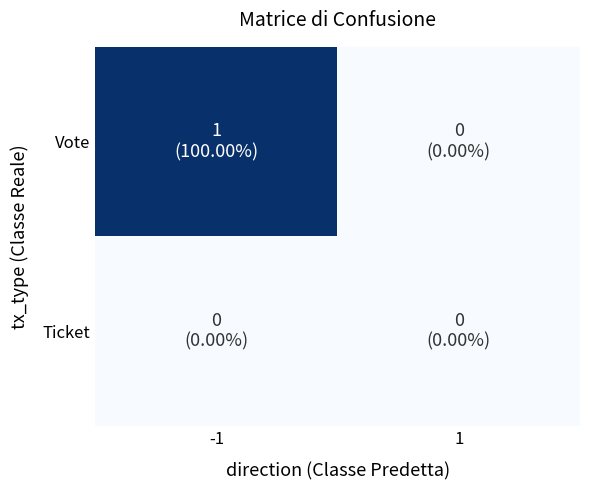

Reading left to right, list all the values displayed in this chart.

Vote: -1=1	1=0
Ticket: -1=0	1=0